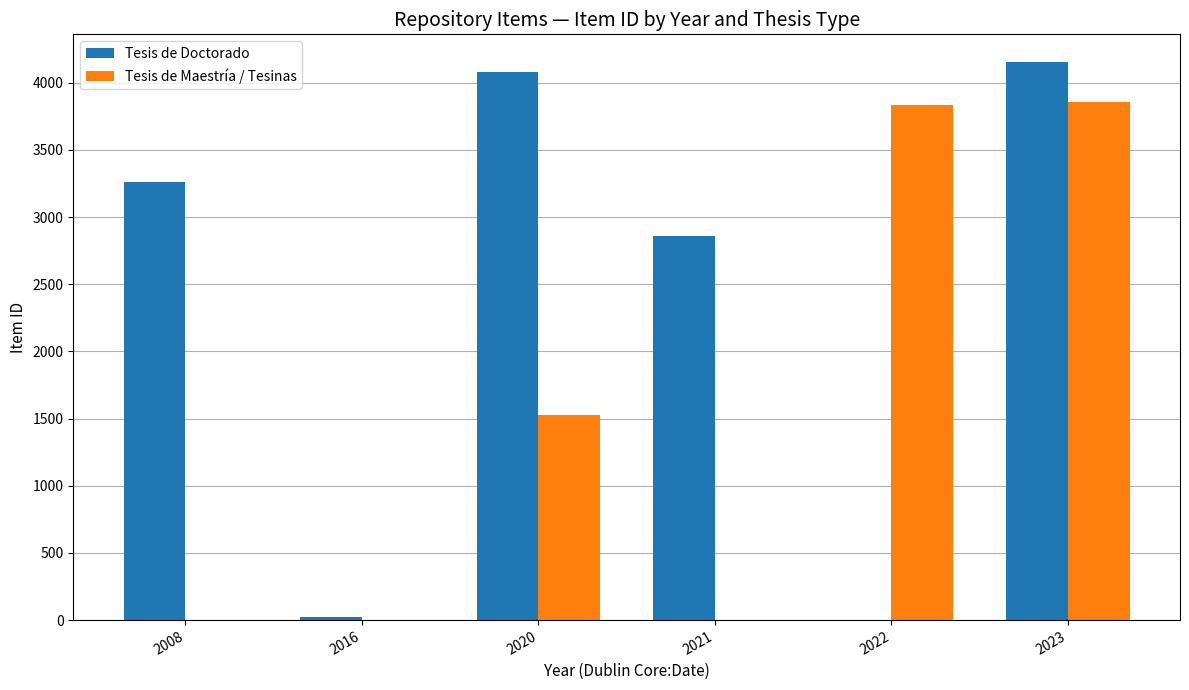

What is the sum of all Tesis de Doctorado values?

14376